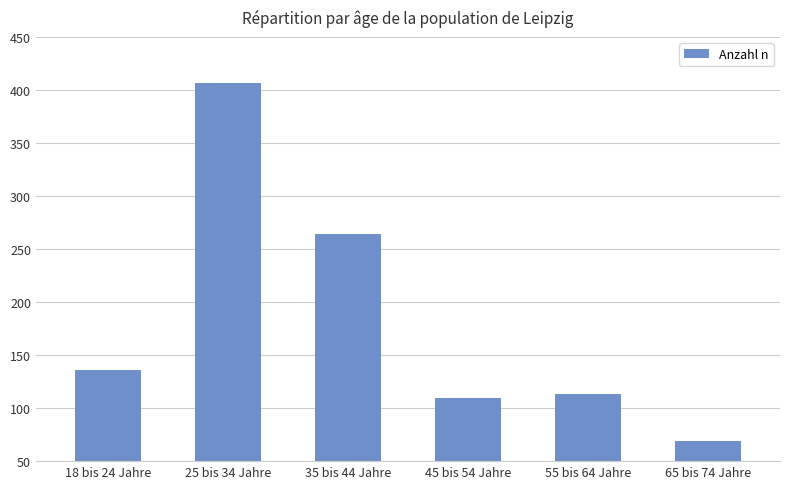

The value at 25 bis 34 Jahre is 161. True or false?

False